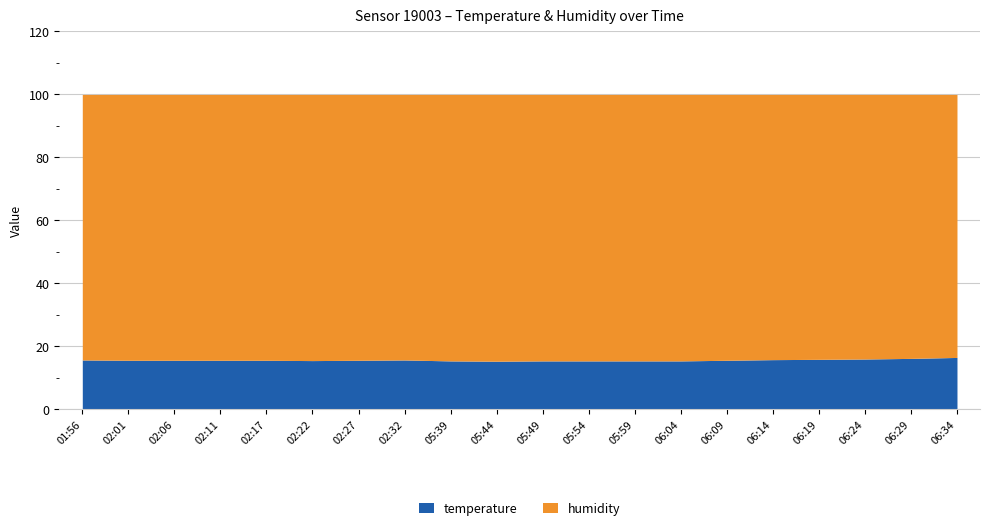

True or false: temperature has a value of 22.5 at 06:04.

False